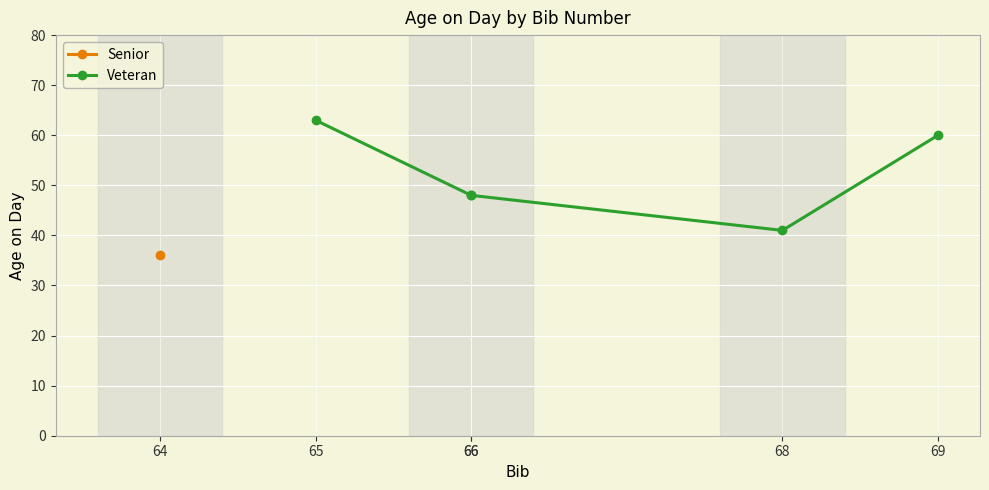

What is the change in value from 65 to 66?

-15